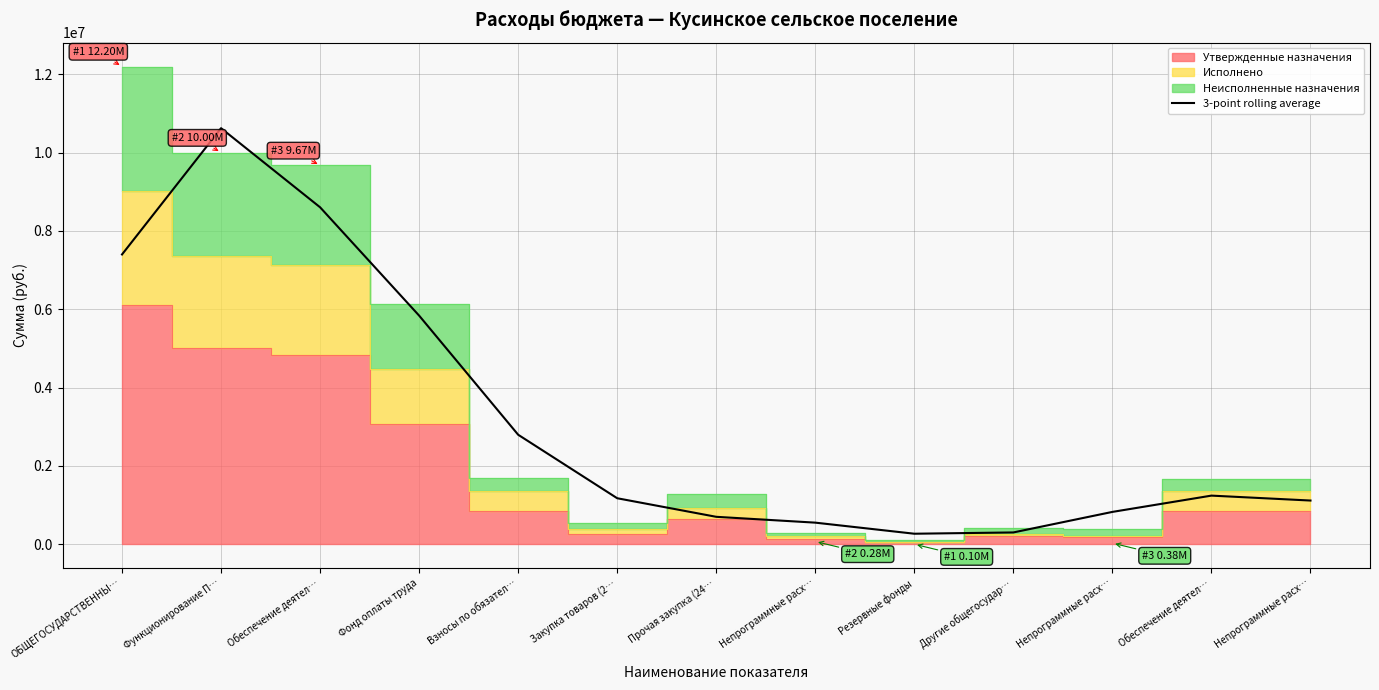

The value at Непрограммные расх… is 550930.1. True or false?

True